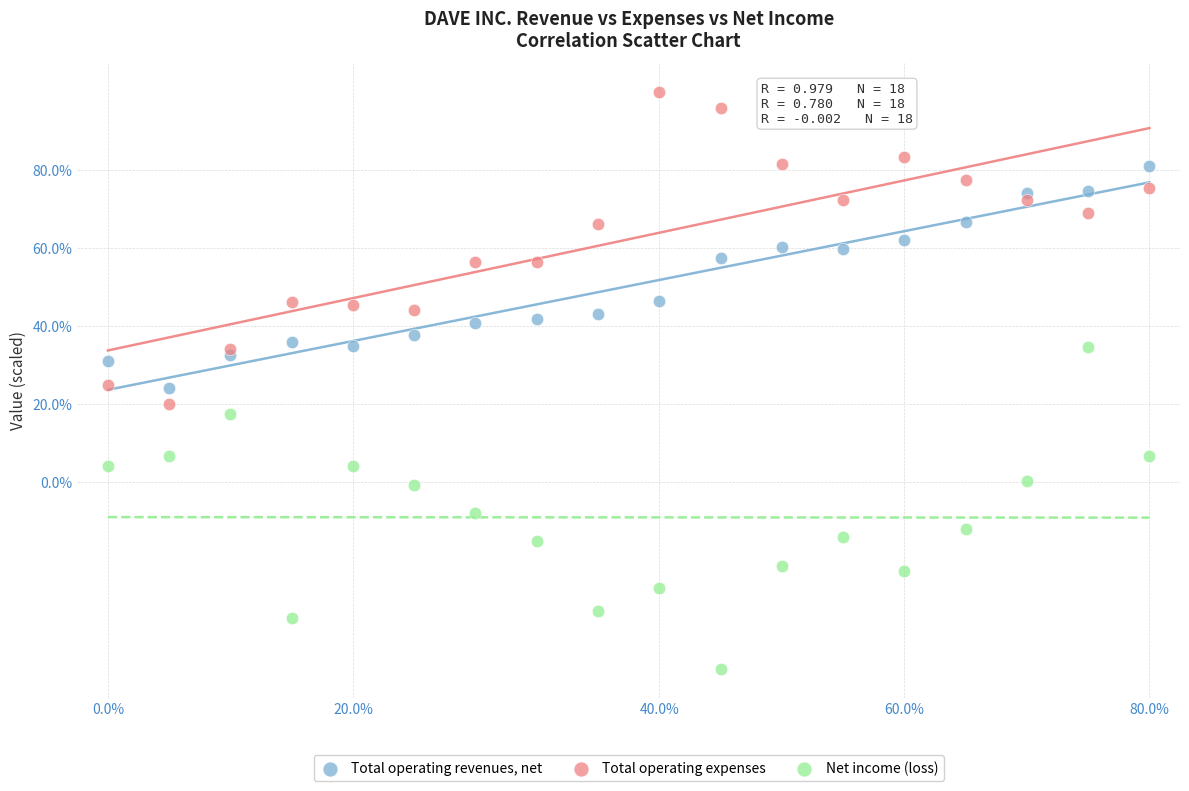

What are all the series names shown in the legend?

Total operating revenues, net, Total operating expenses, Net income (loss)